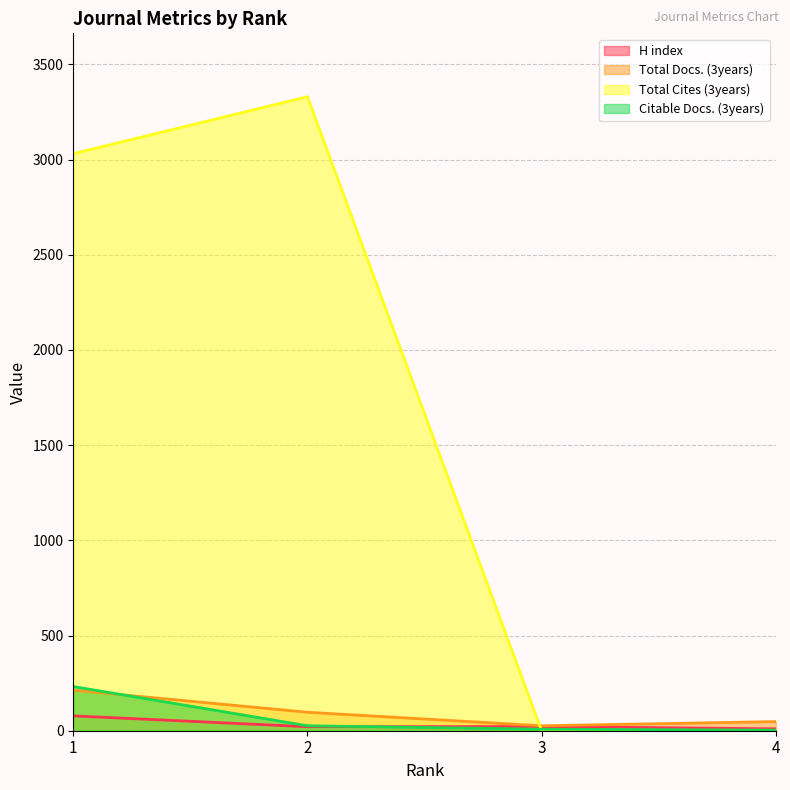

True or false: H index and Total Docs. (3years) intersect in this chart.

False